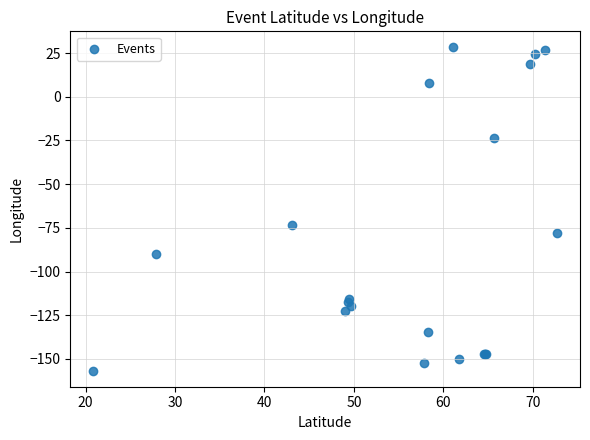

What Y value in the scatter plot is closest to -64?

-73.2